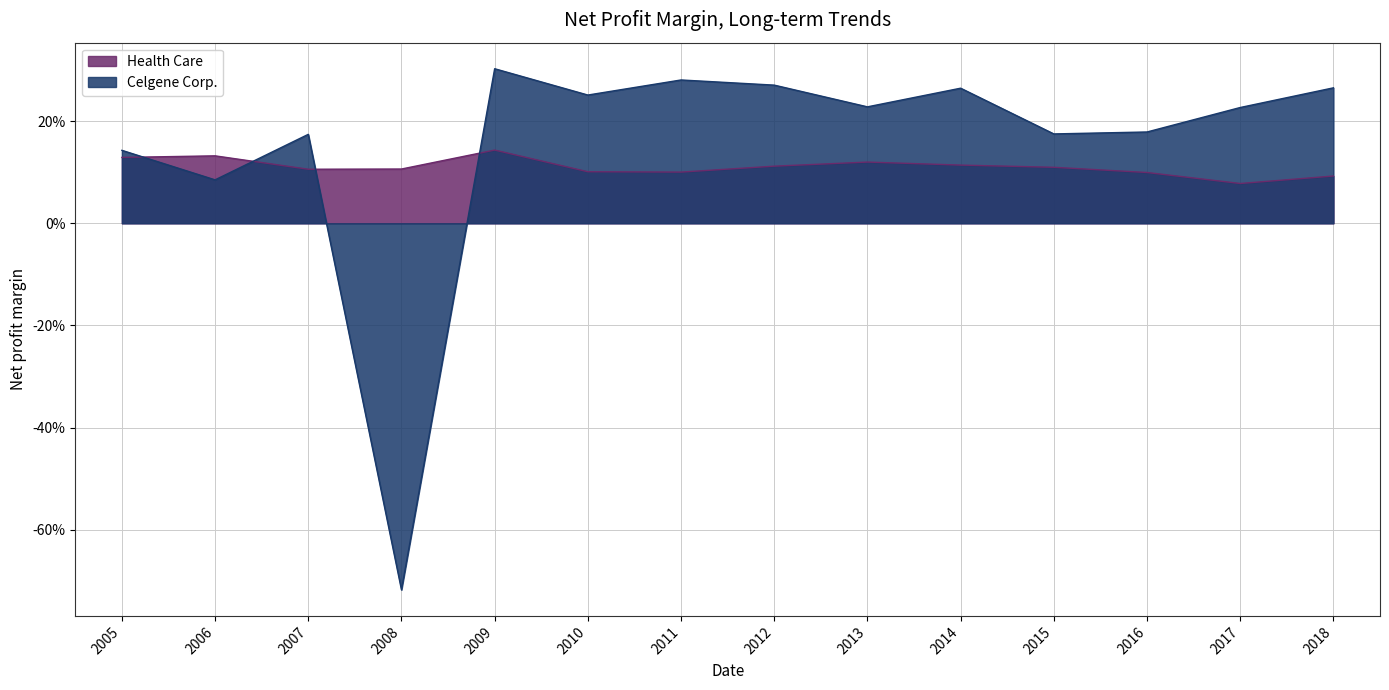

What is the average value of the Health Care series?

0.1